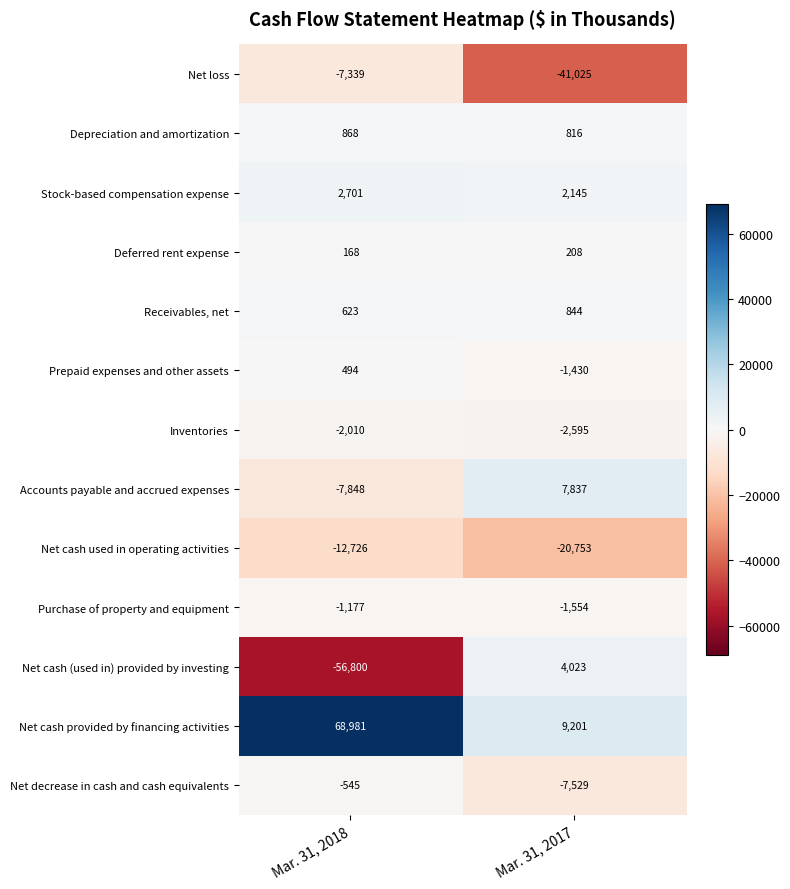

At which label does Accounts payable and accrued expenses reach its peak?

Mar. 31, 2017